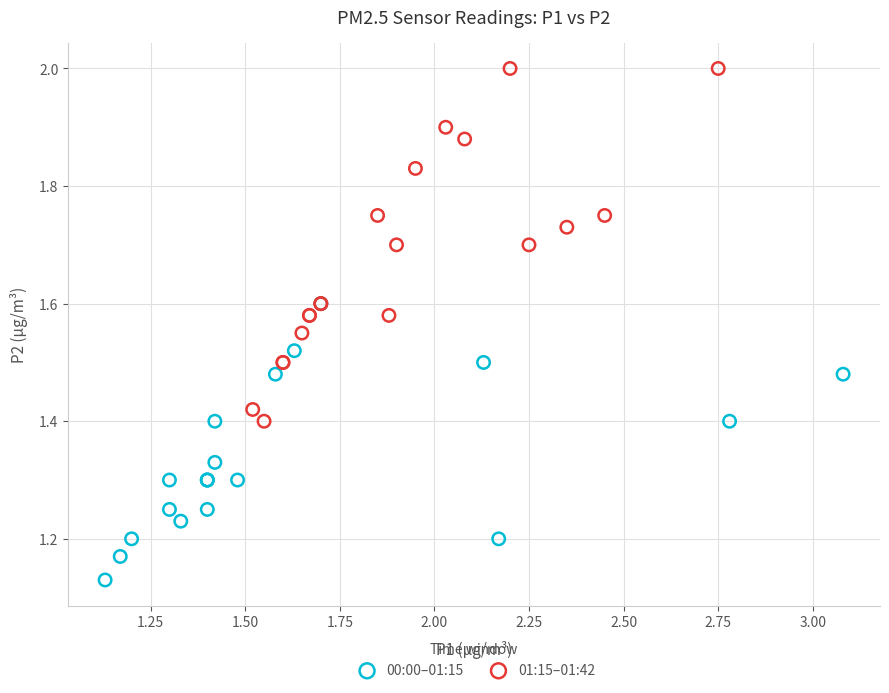

Which series has the widest spread of Y values?

01:15–01:42